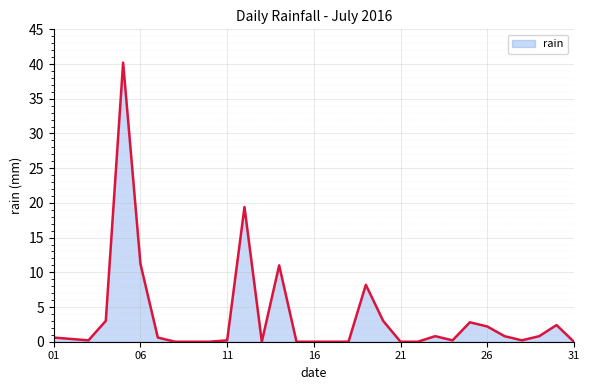

What is the maximum value shown in the chart?

40.2